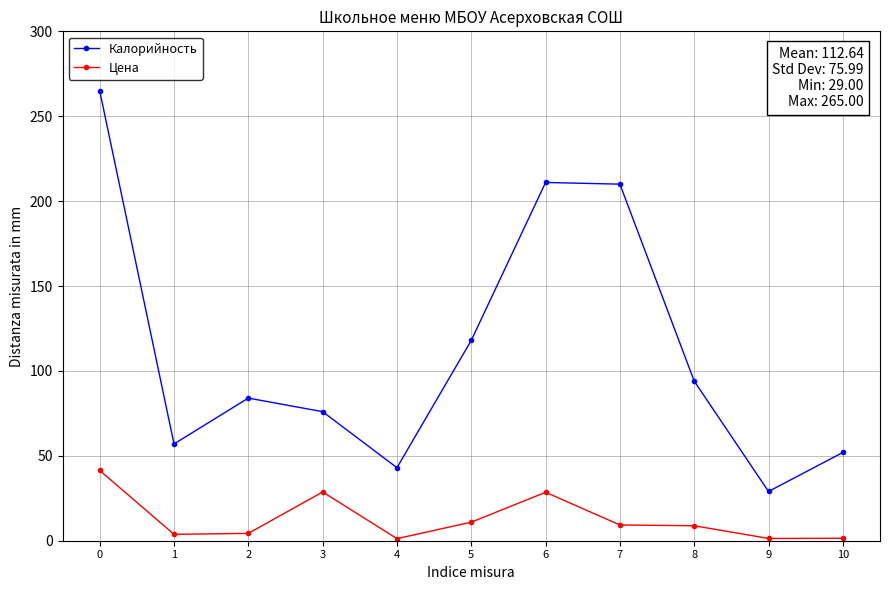

What is the sum of all Цена values?

139.8